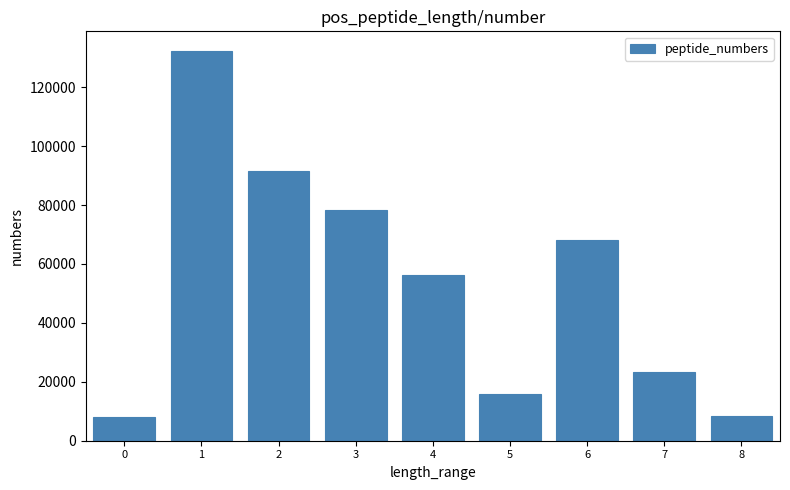

What is the sum of the values at 4 and 3?

134439.5